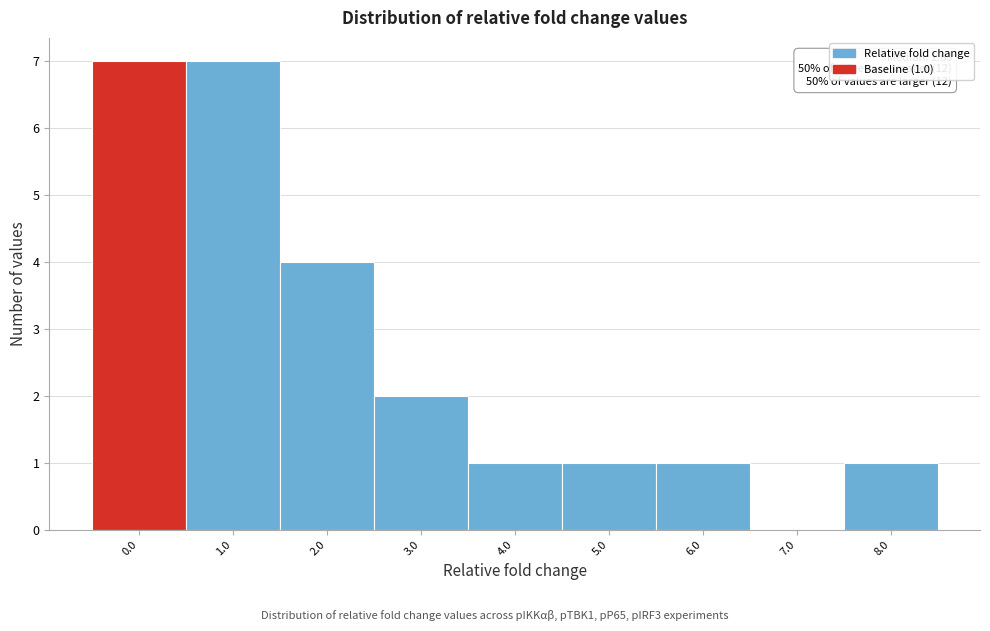

Reading left to right, transcribe all the data shown in this chart.

0.0=7	1.0=7	2.0=4	3.0=2	4.0=1	5.0=1	6.0=1	7.0=0	8.0=1